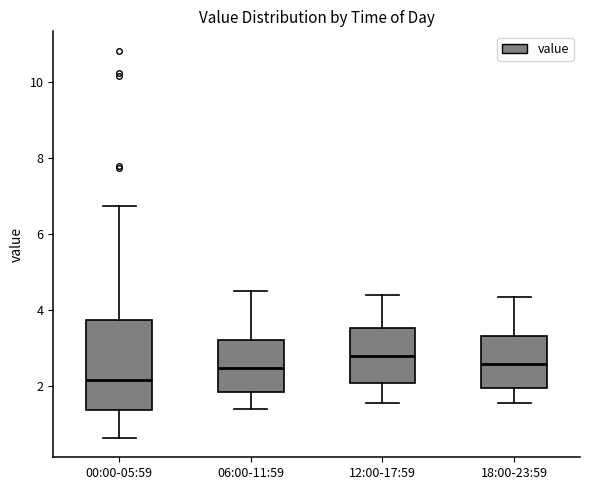

Reading left to right, read every box against the y-axis: the position of its median line, the range the box covers, and the ends of its whiskers. The values are not printed on the chart, so give them approximately, as read against the axis.

00:00-05:59: median 2.2, box 1.4 to 3.8, whiskers 0.6 to 6.8
06:00-11:59: median 2.4, box 1.8 to 3.2, whiskers 1.4 to 4.6
12:00-17:59: median 2.8, box 2.0 to 3.6, whiskers 1.6 to 4.4
18:00-23:59: median 2.6, box 2.0 to 3.4, whiskers 1.6 to 4.4